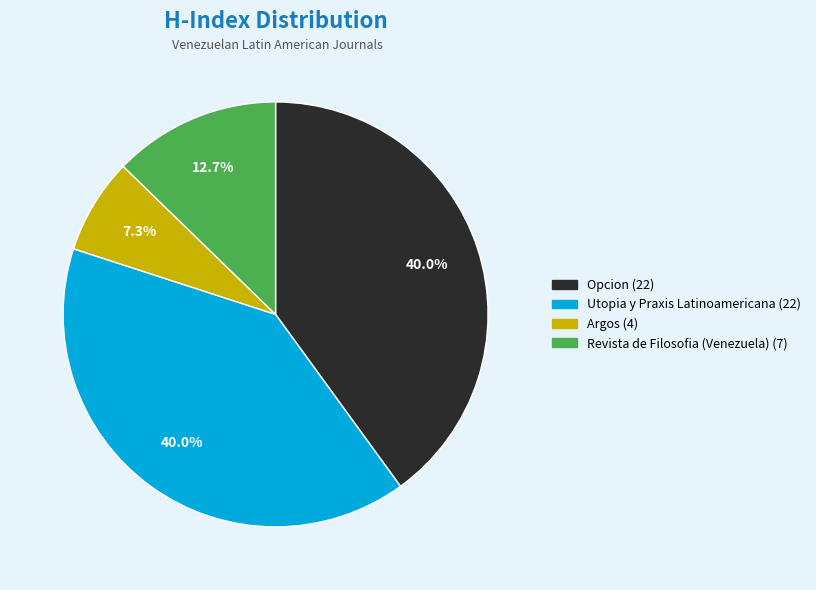

Is there any slice that represents more than half of the pie?

No